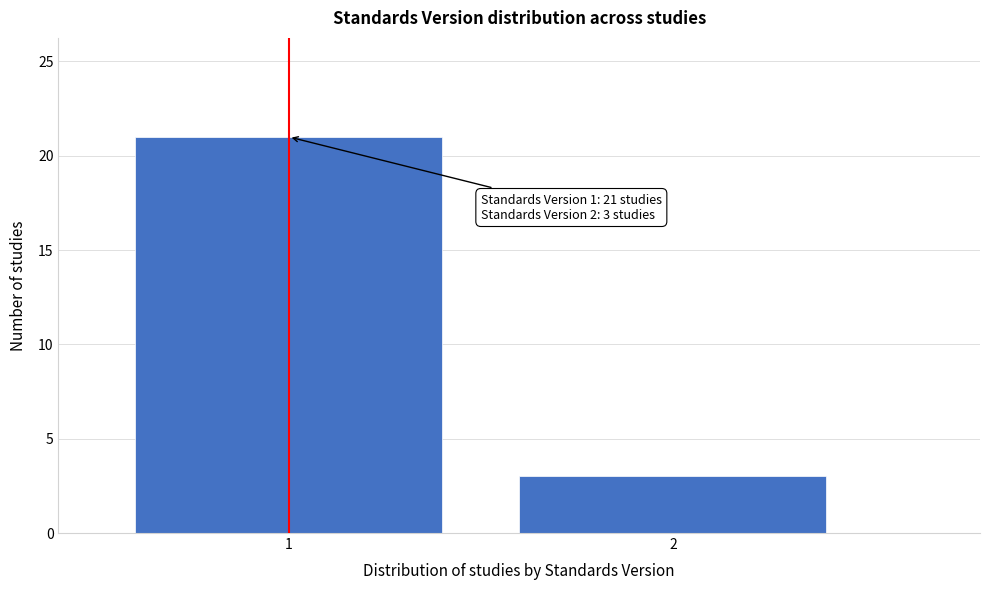

Reading right to left, extract all data points from this chart.

2=3	1=21